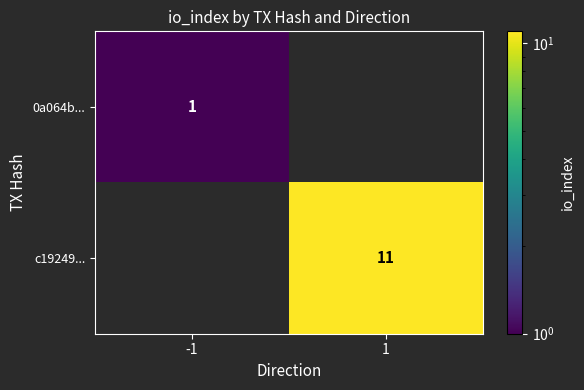

True or false: c19249... has a value of 3 at 1.

False